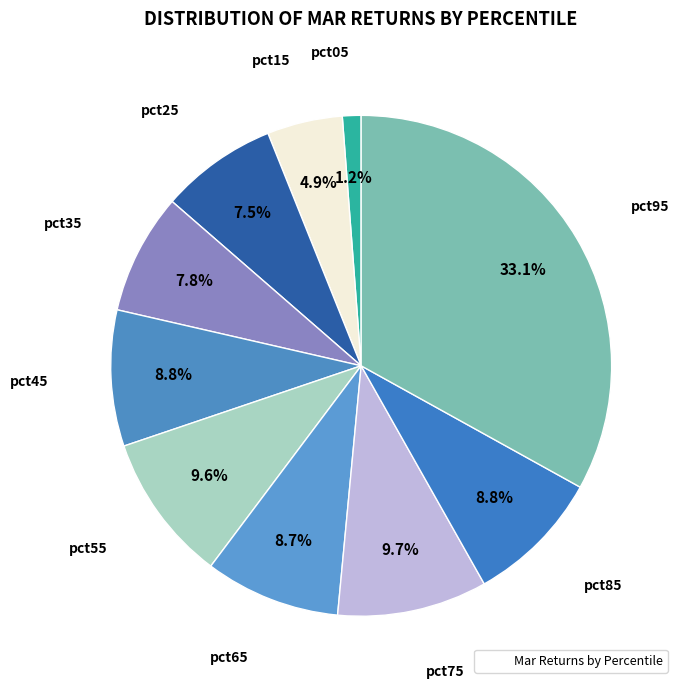

Rank the categories by value from highest to lowest.

pct95, pct75, pct55, pct45, pct85, pct65, pct35, pct25, pct15, pct05